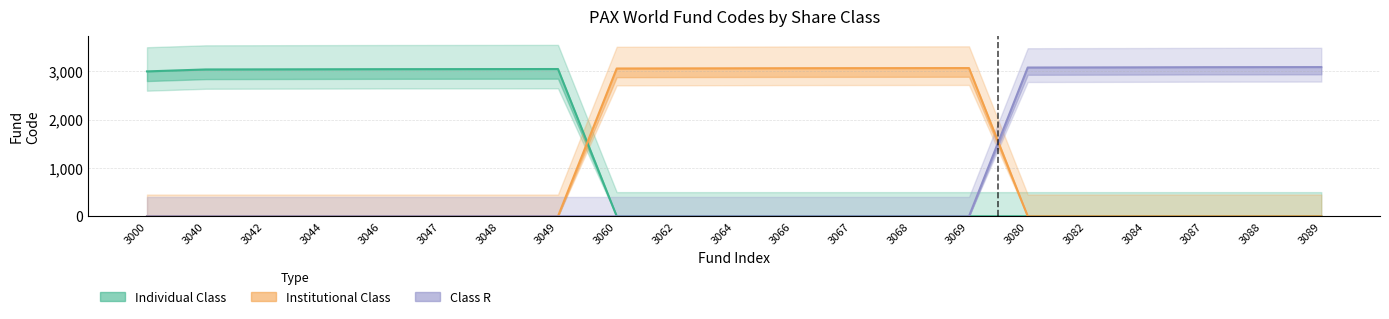

What is the value of the Institutional Class point at the 14th from the left?

3068